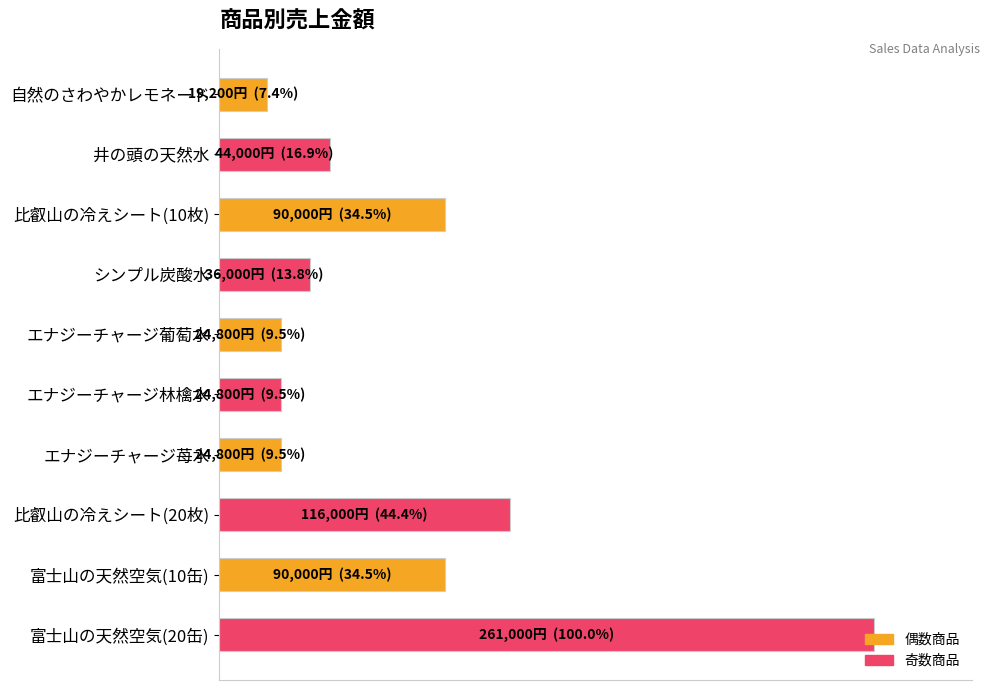

At which label is the value closest to 53?

比叡山の冷えシート(20枚)